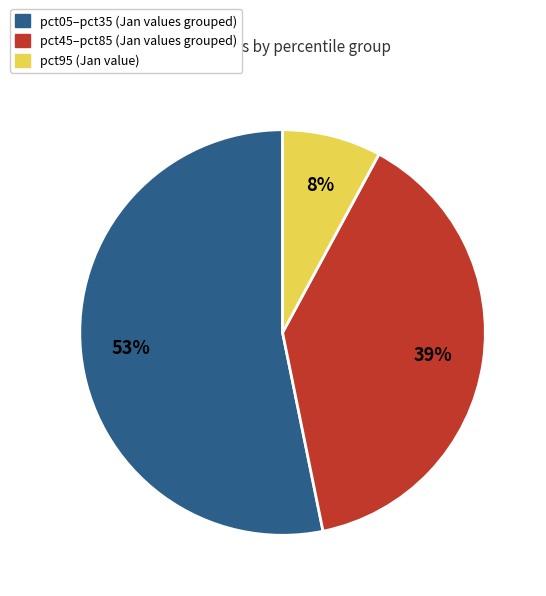

To the nearest percent, what is the difference between the largest and smallest slice percentages?

45%